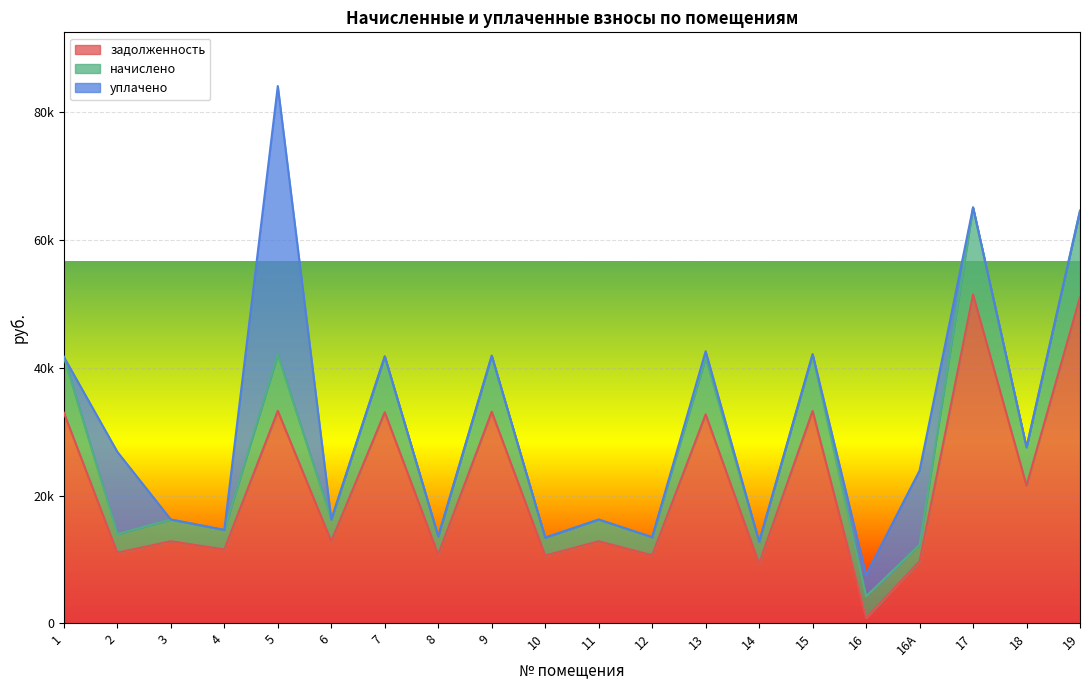

What is the minimum value shown in the chart?

809.8